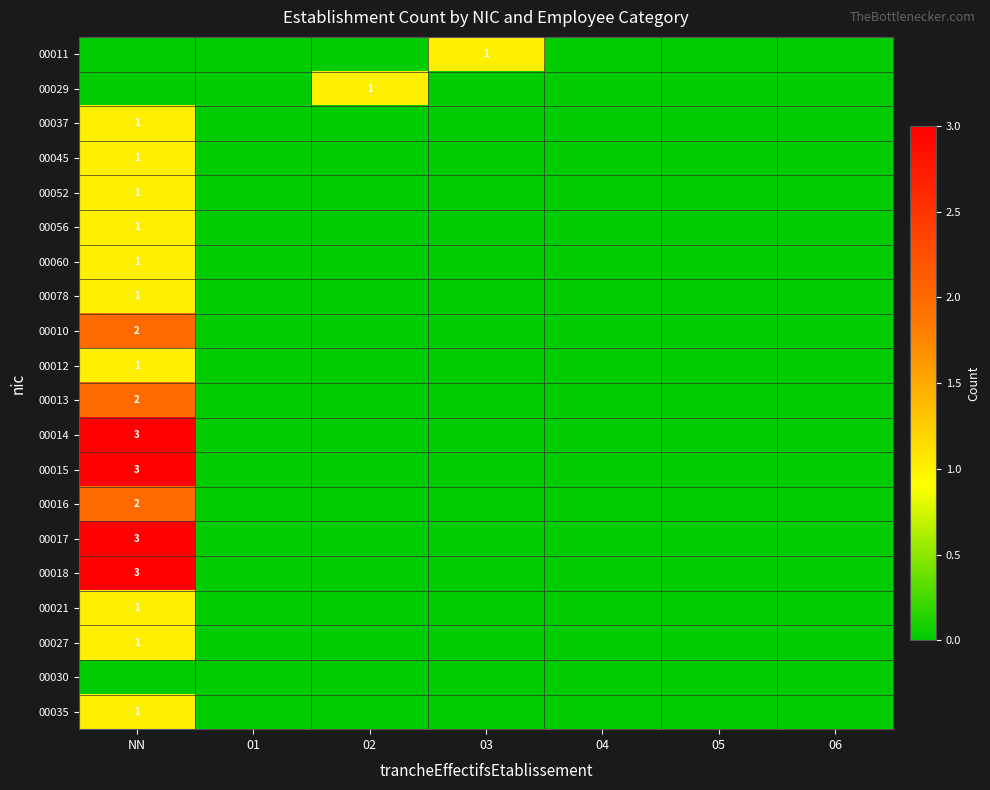

The value of 00027 at NN is 1. True or false?

True